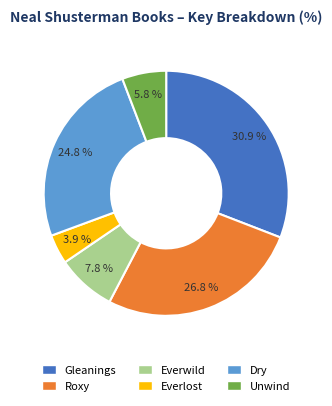

Which slice is the largest?

Gleanings